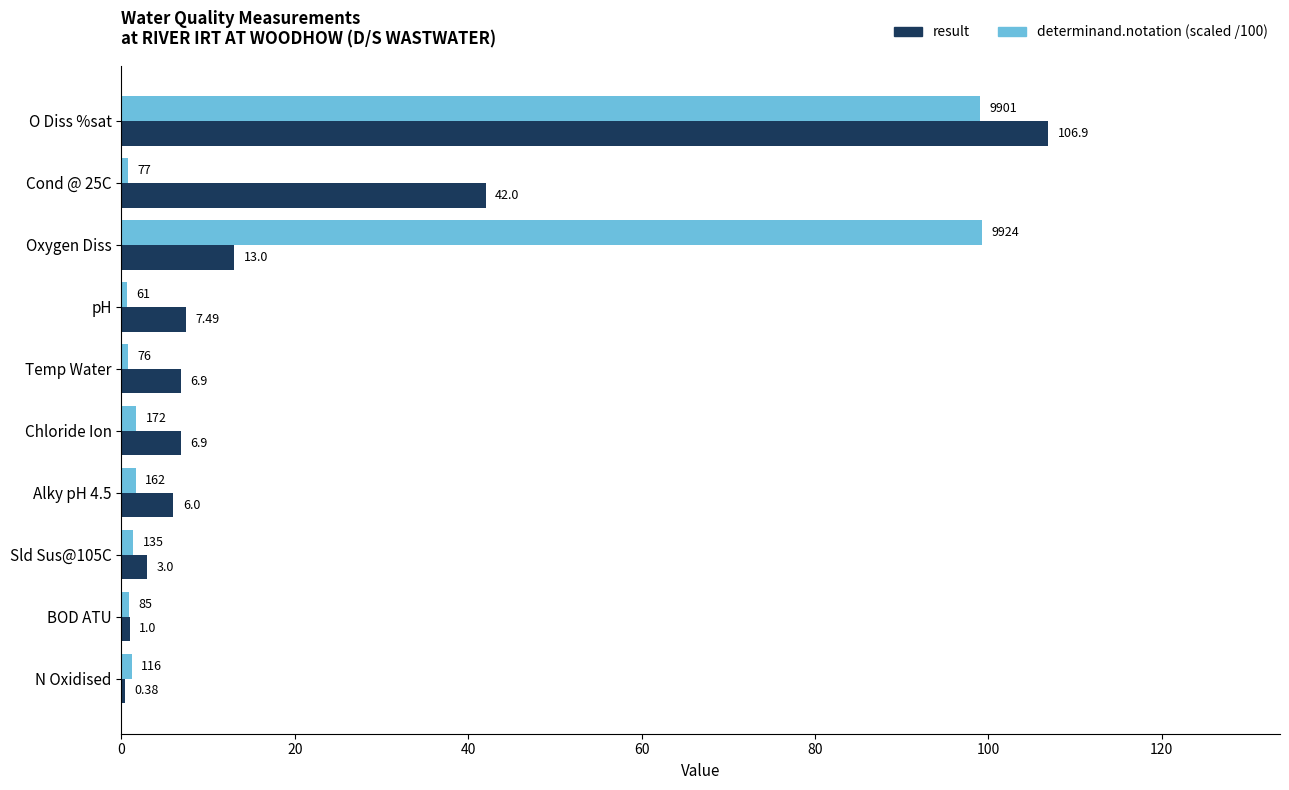

How many series are shown in this chart?

2